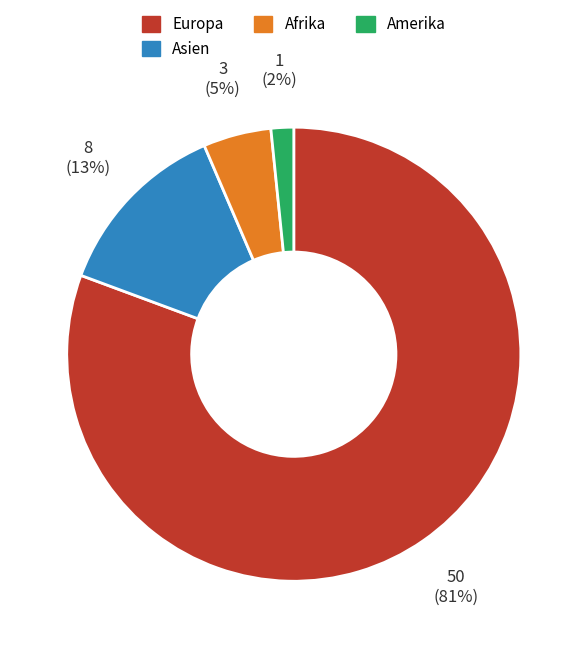

True or false: Amerika accounts for 2% of the total.

True